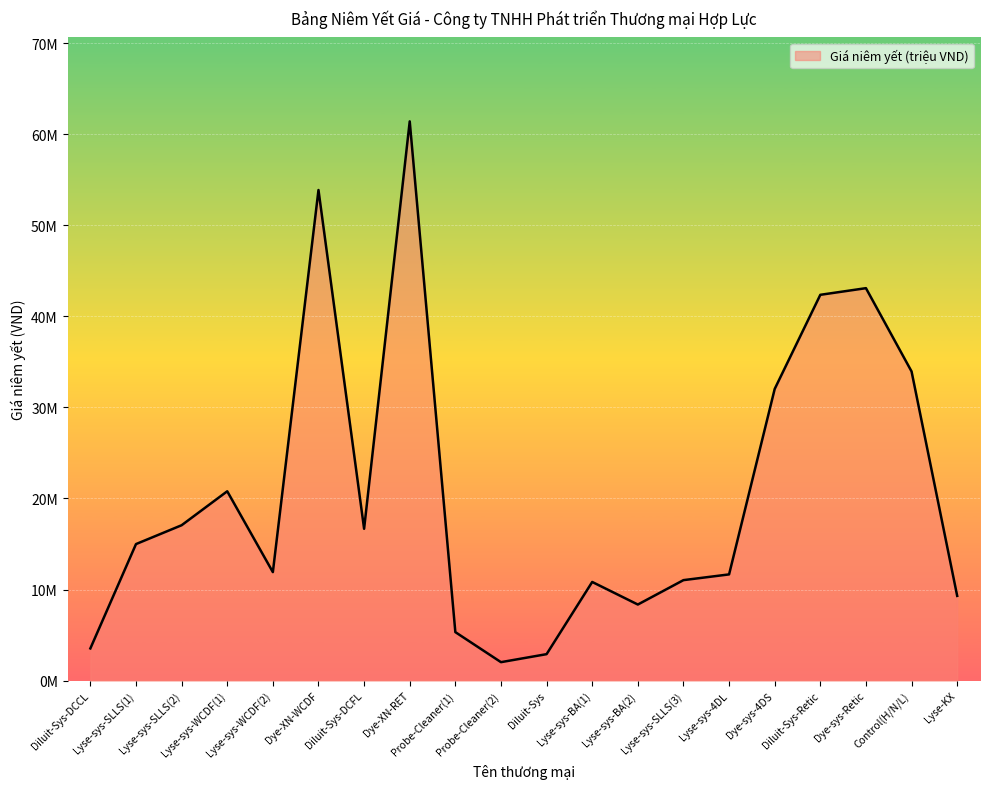

True or false: there are more than 2 points higher than both neighbors.

True